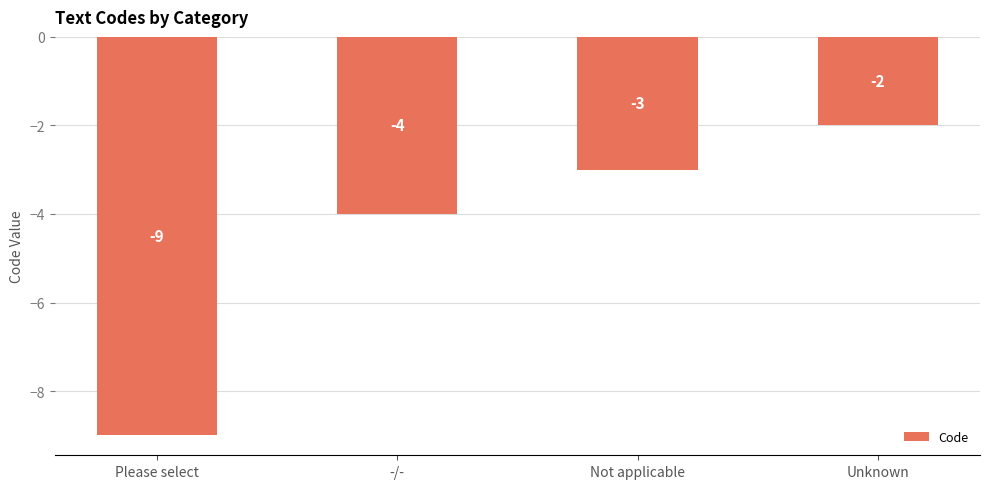

Reading left to right, extract all data points from this chart.

-9	-4	-3	-2